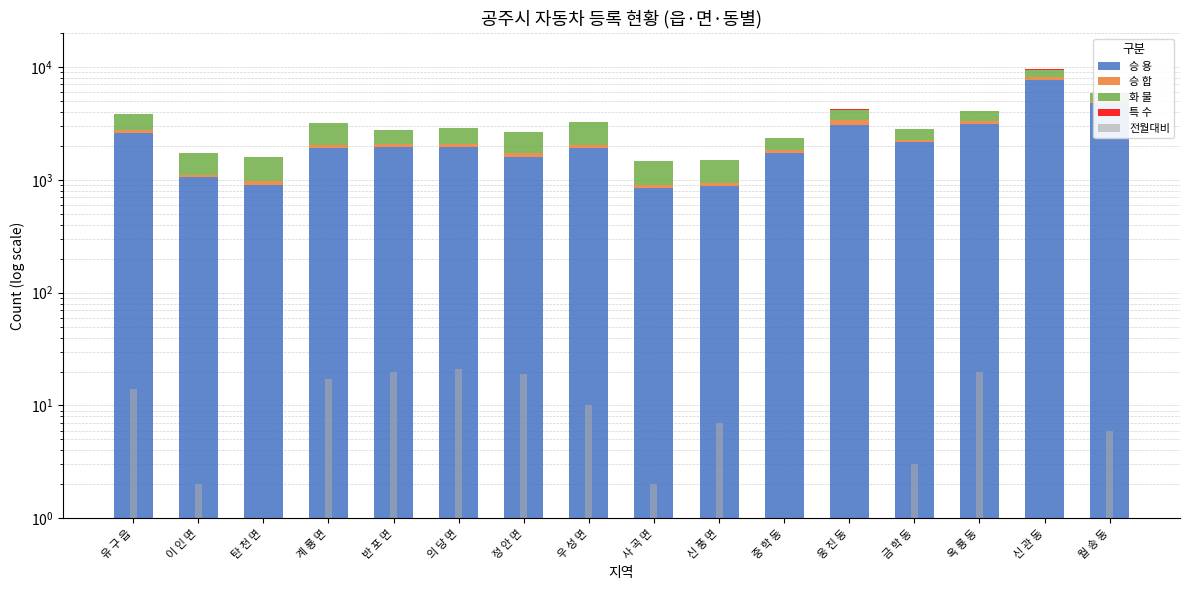

What is the approximate value of 승 용 at 우 성 면?

1928.0